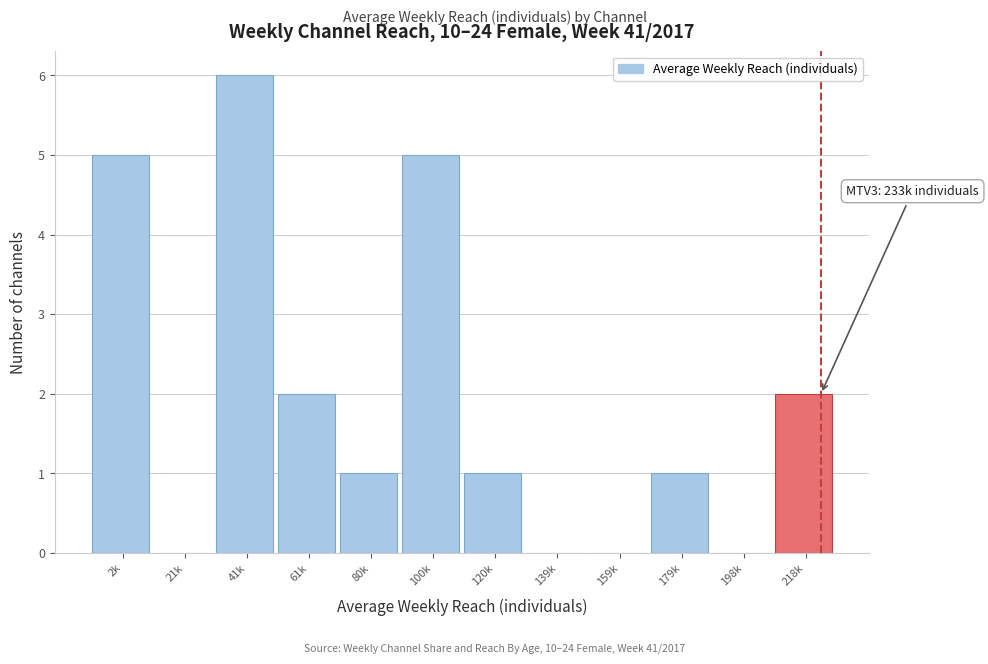

Reading left to right, transcribe all the data shown in this chart.

2k=5	21k=0	41k=6	61k=2	80k=1	100k=5	120k=1	139k=0	159k=0	179k=1	198k=0	218k=2